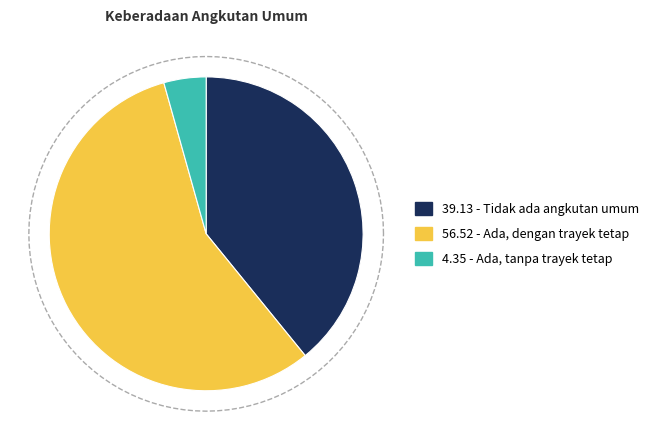

The Ada, dengan trayek tetap slice represents 42% of the pie. True or false?

False